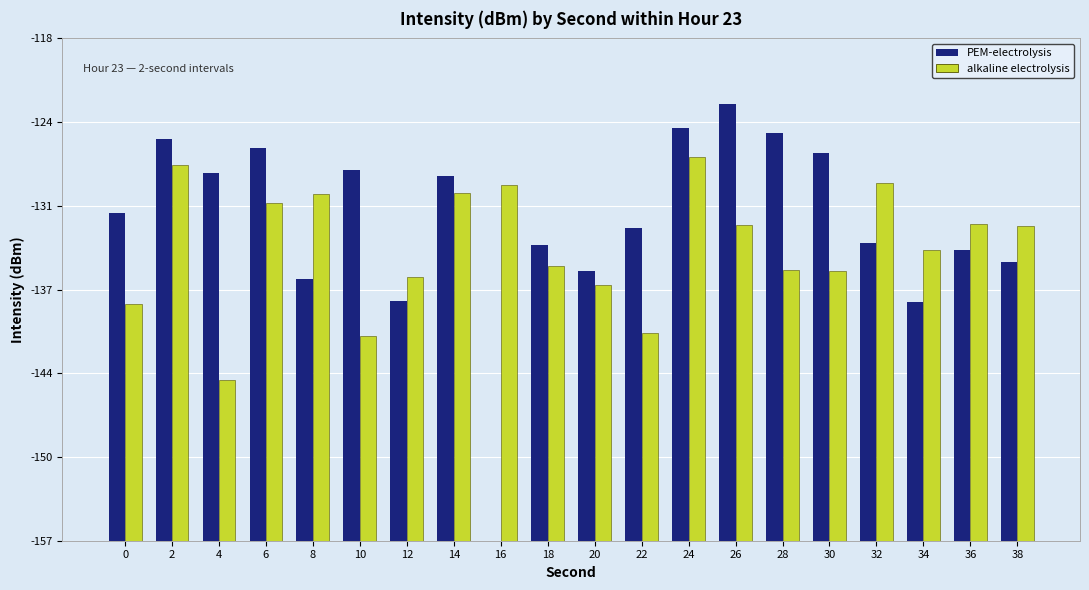

Reading left to right, extract all data points from this chart.

PEM-electrolysis: 25.5	31.3	28.6	30.6	20.4	28.9	18.7	28.4	0.0	23.1	21.0	24.4	32.1	34.0	31.7	30.2	23.2	18.6	22.7	21.7
alkaline electrolysis: 18.5	29.3	12.5	26.3	27.0	15.9	20.6	27.1	27.7	21.4	19.9	16.2	29.9	24.6	21.1	21.0	27.8	22.6	24.7	24.5